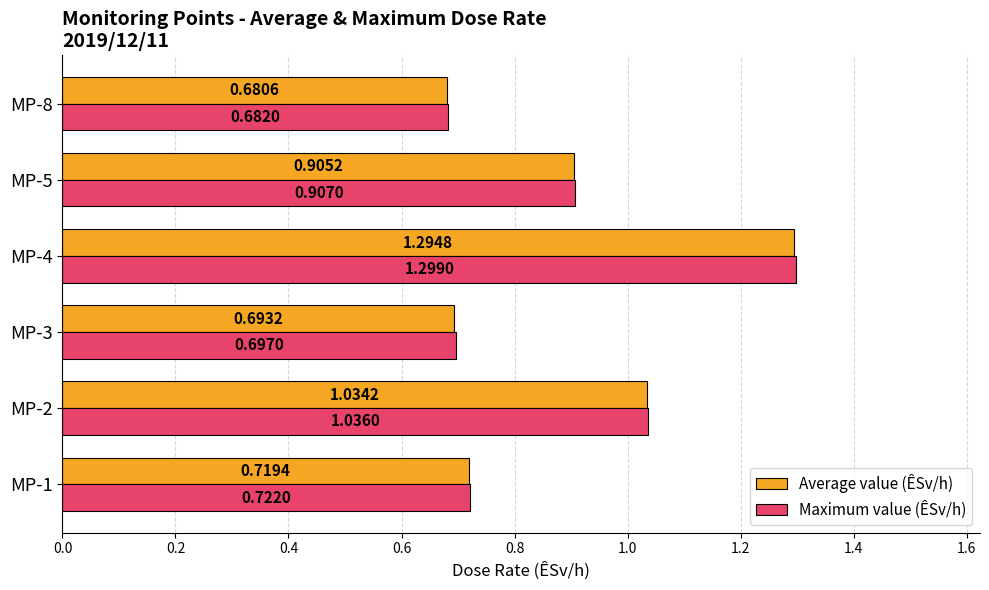

At which label does Average value (ÊSv/h) reach its minimum?

MP-8